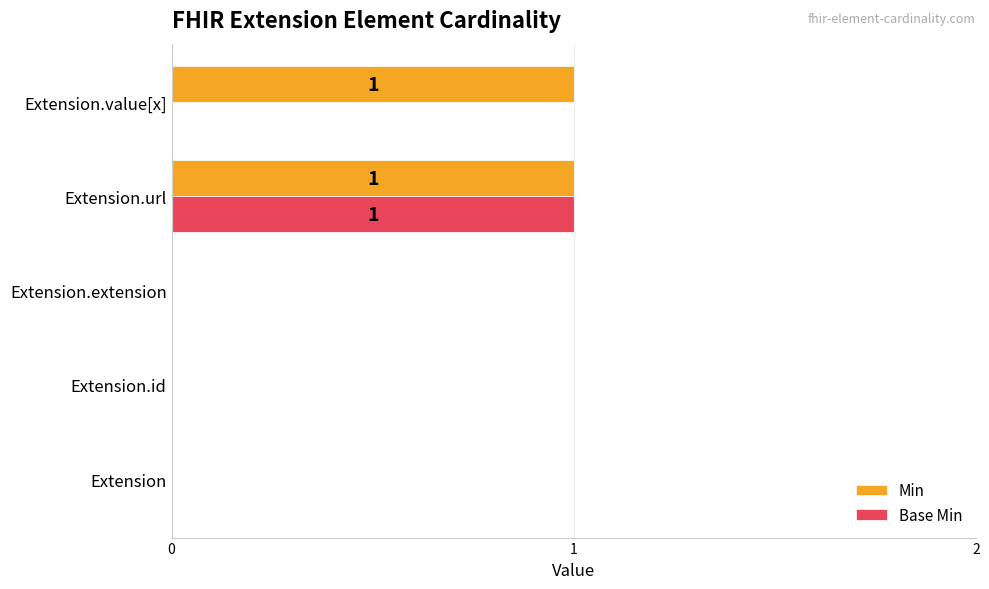

Which series has the largest total across all categories?

Min